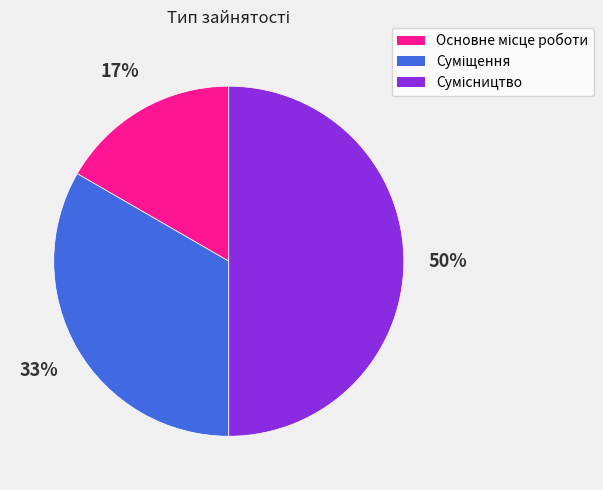

To the nearest percent, what is the difference between the largest and smallest slice percentages?

33%